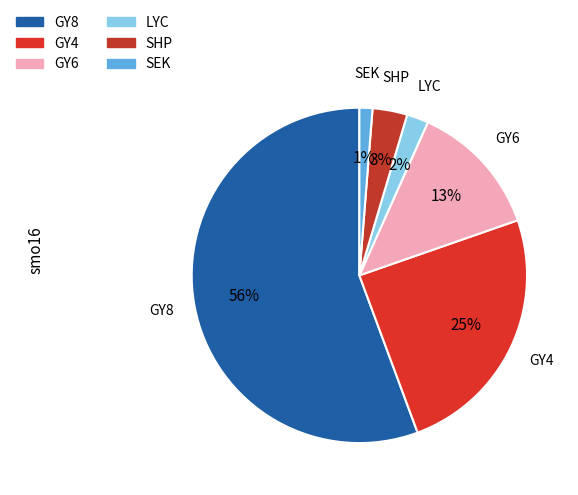

Which has a higher value, SEK or GY8?

GY8